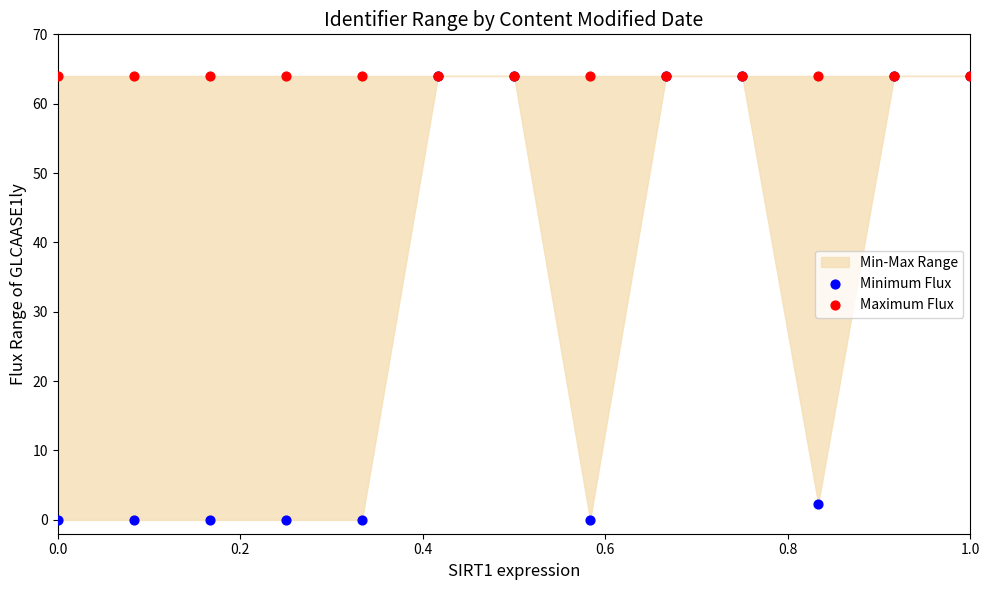

Across all series, what Y value is closest to 32?

2.3